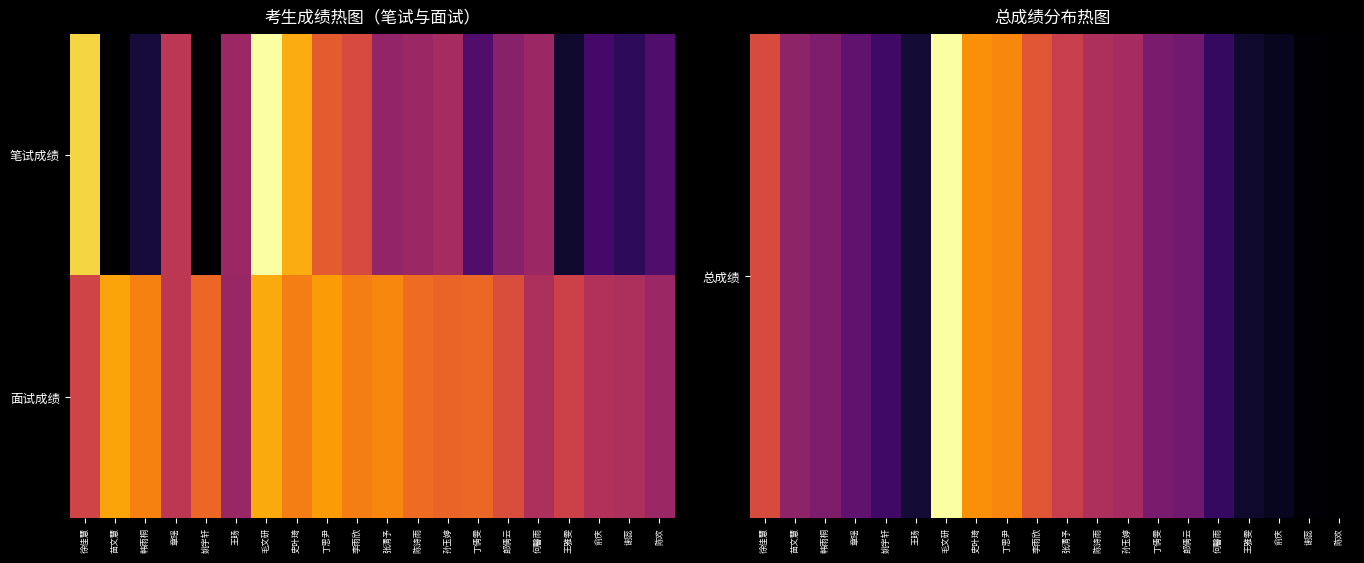

Which series has the widest spread of values?

总成绩